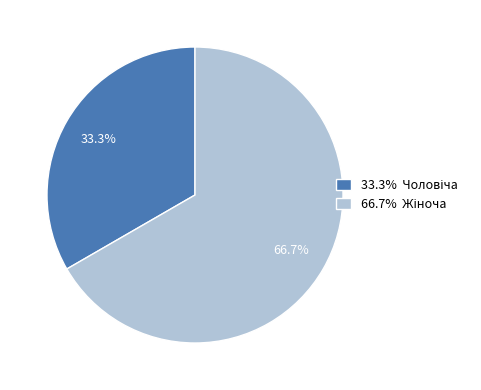

Is there a majority slice in this chart?

Yes